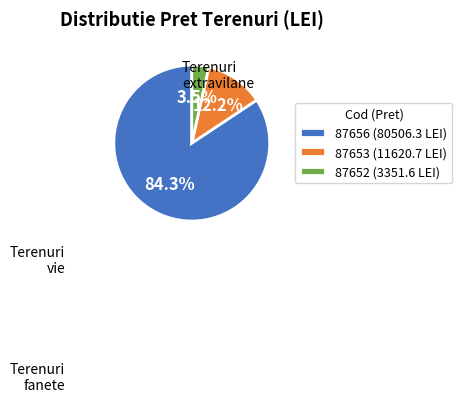

Approximately how many times larger is the value at 87653 compared to 87656?

0.1